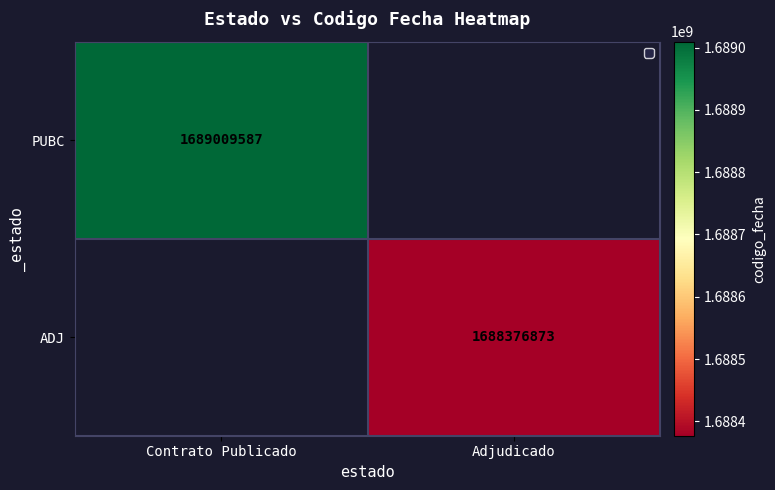

The PUBC series shows 1689009587 at Contrato Publicado. True or false?

True